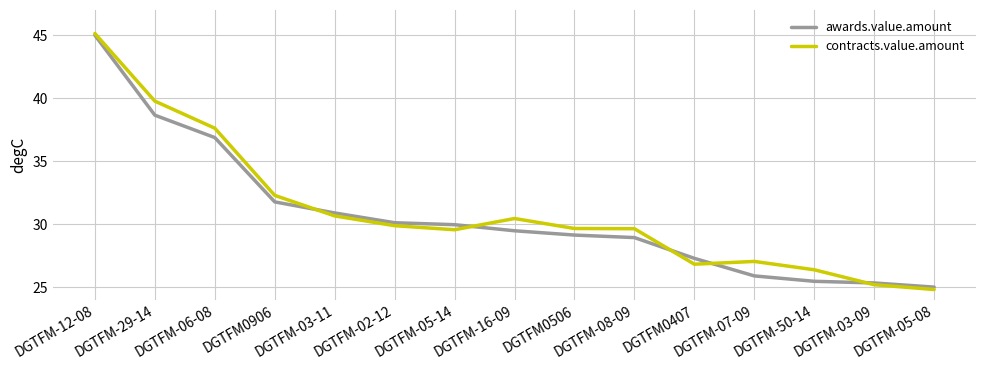

Where does the contracts.value.amount series first go above 29?

DGTFM-12-08